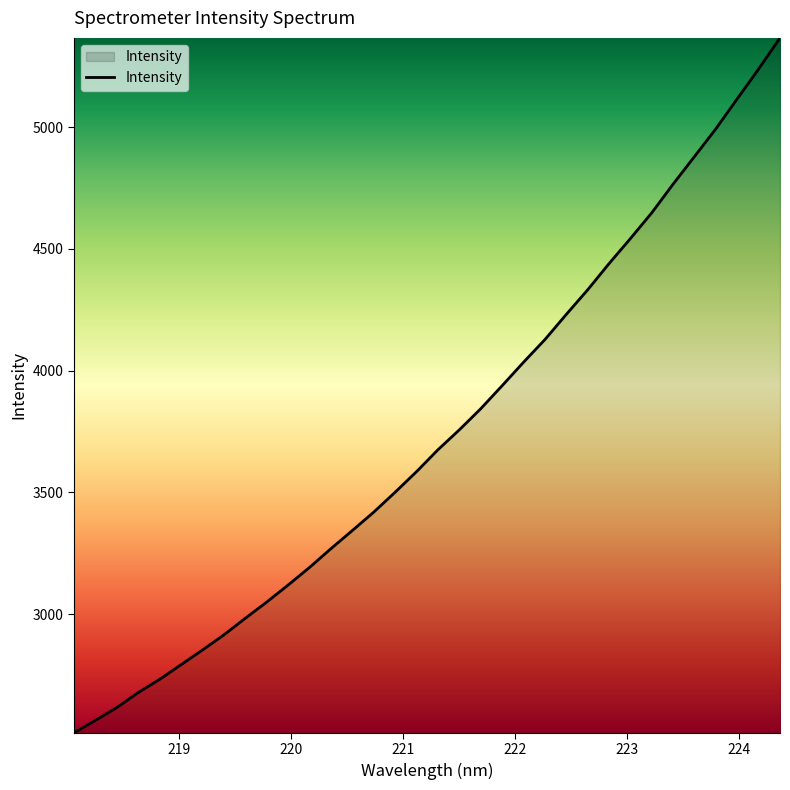

What is the minimum value shown in the chart?

2512.1